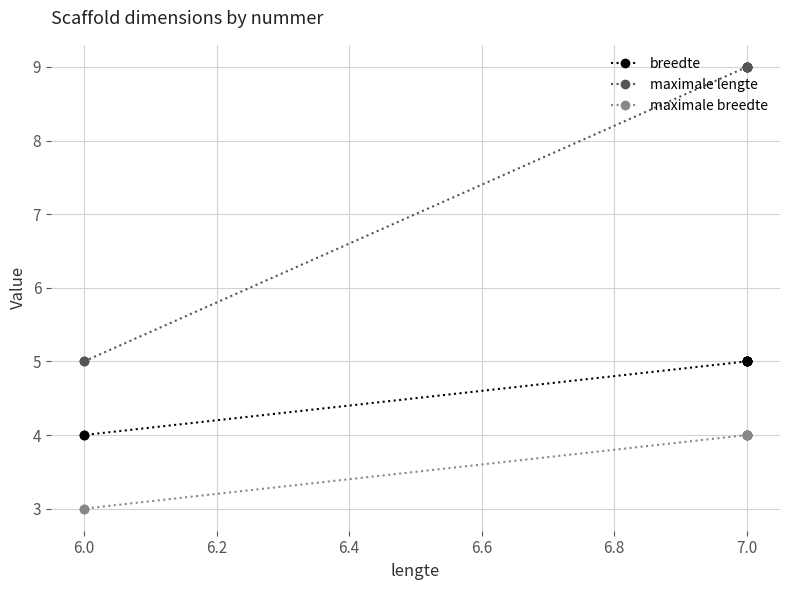

What is the difference between the maximum and second lowest values in the maximale lengte series?

4